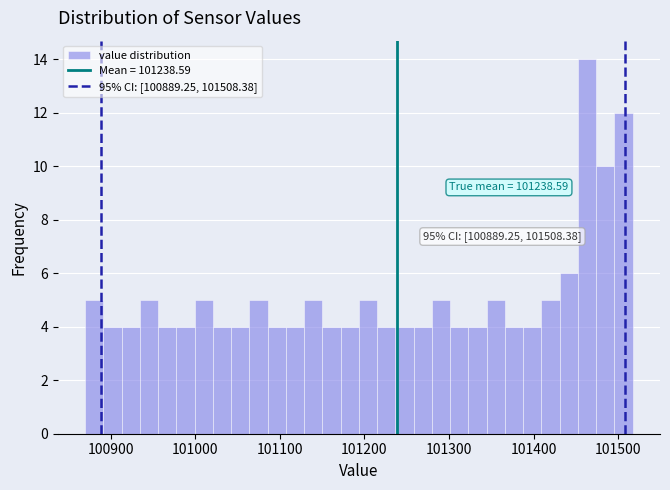

Read against the x-axis, roughly where is the centre of the tallest bar?

101460